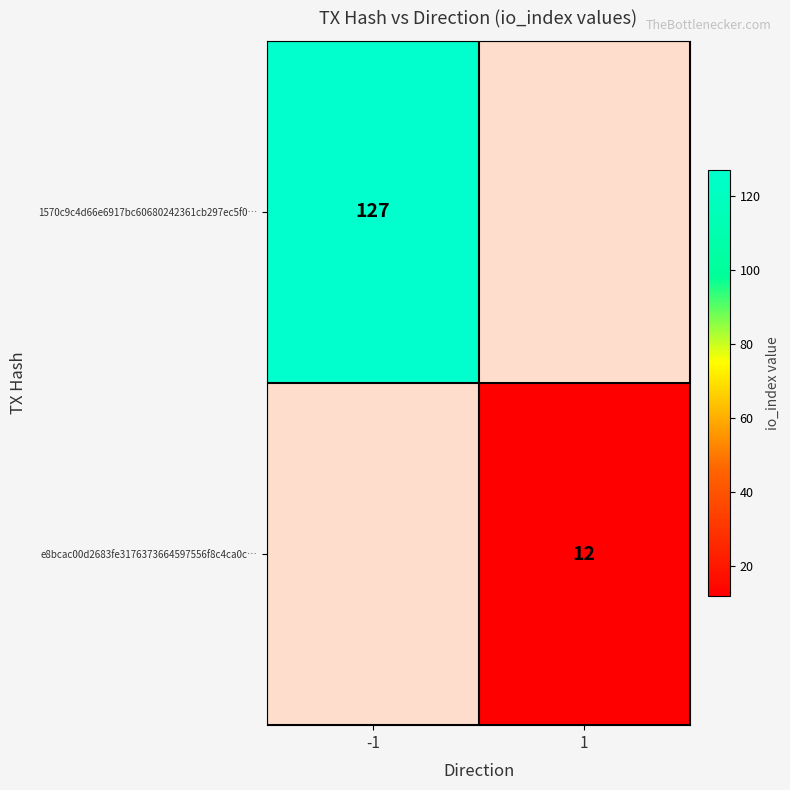

Is it true that e8bcac00d2683fe3176373664597556f8c4ca0c… equals 12 at 1?

True